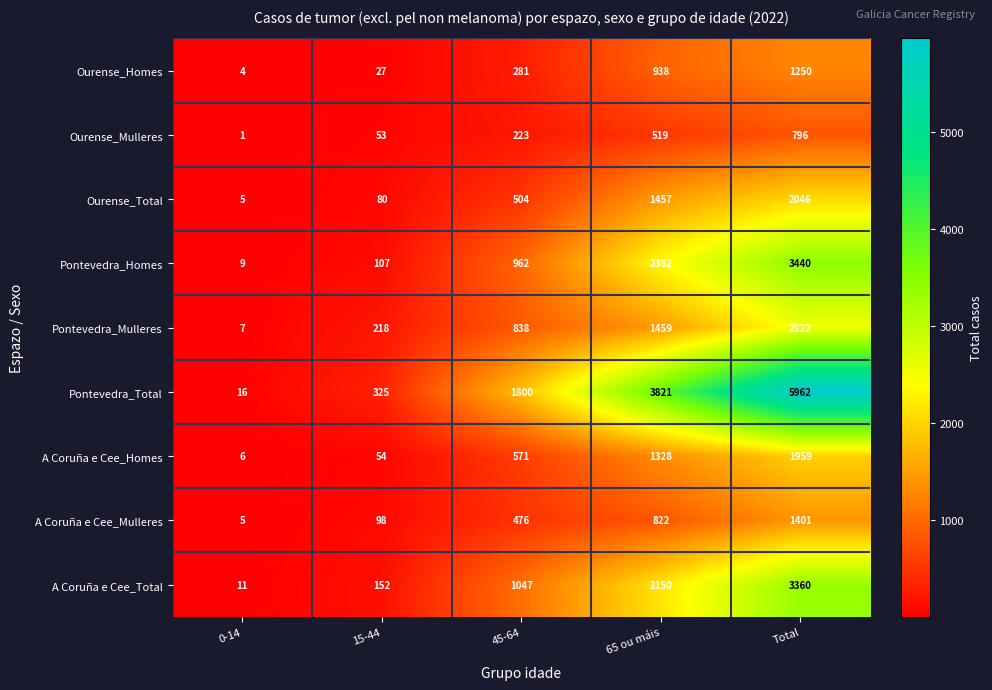

Between 0-14 and 65 ou máis, which series saw the biggest shift?

Pontevedra_Total